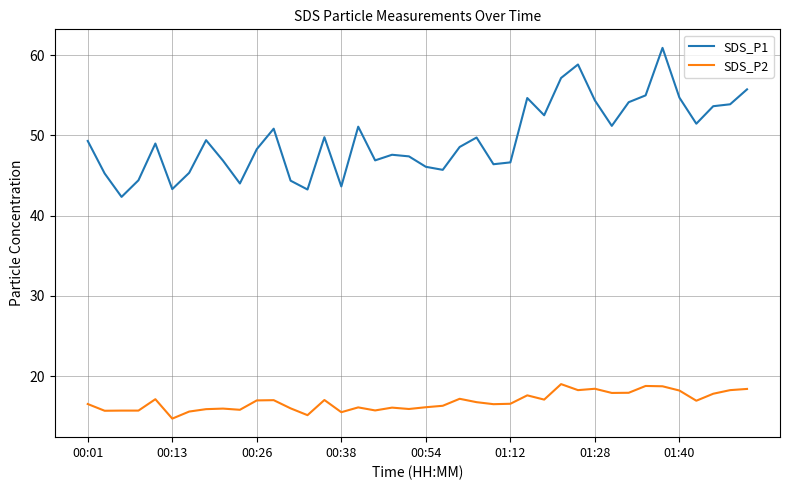

Which series has the largest total across all categories?

SDS_P1